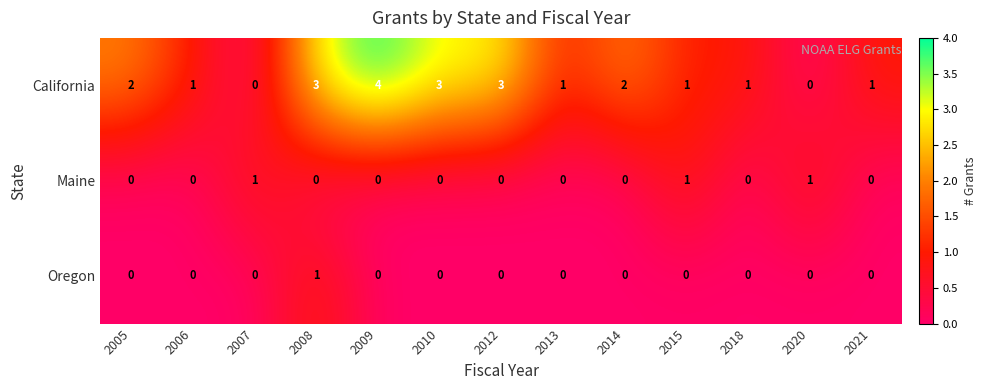

What is the total value across all series at 2010?

3